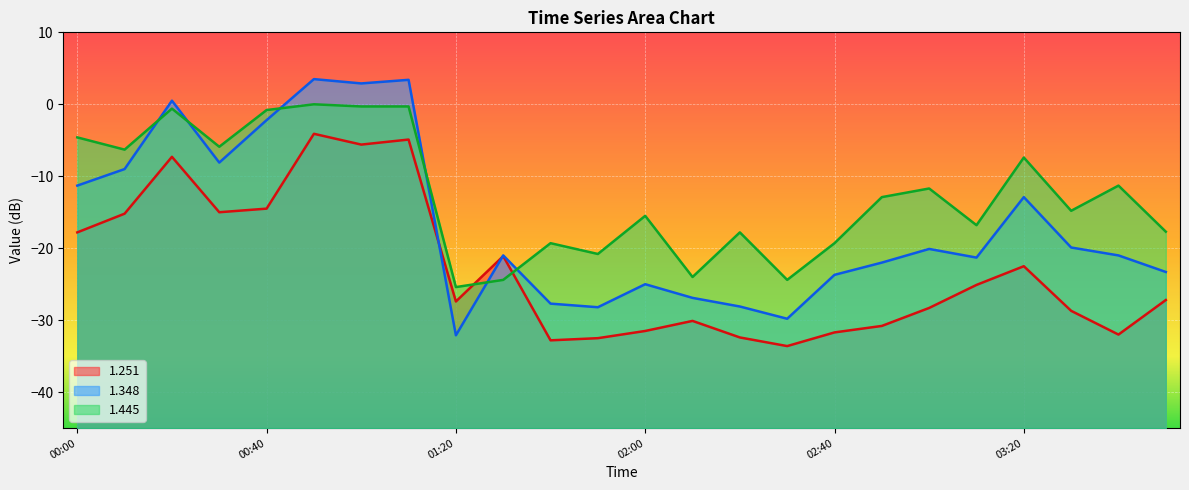

Which label corresponds to the largest value in the chart?

1999/01/18 00:50